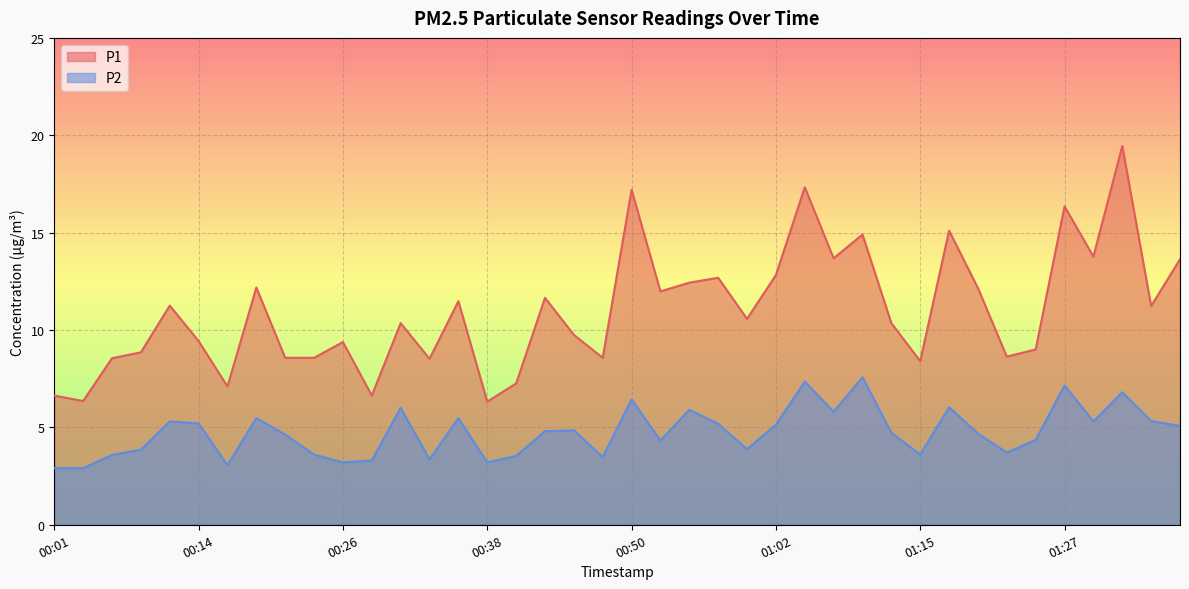

How many interior local peaks does the P2 series have?

12